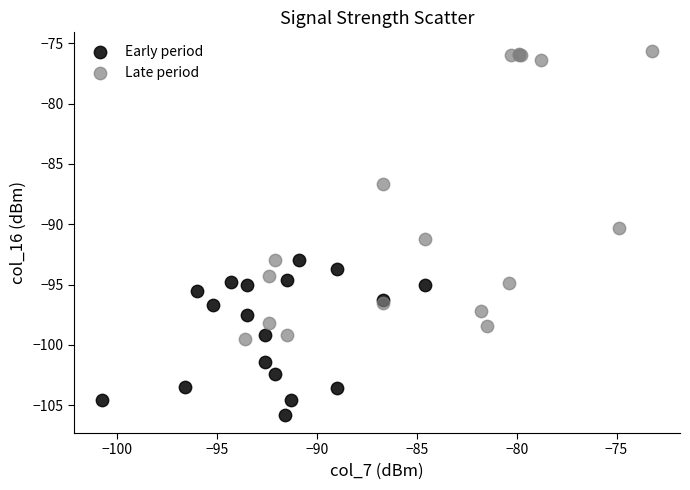

Which series reaches the minimum Y coordinate?

Early period